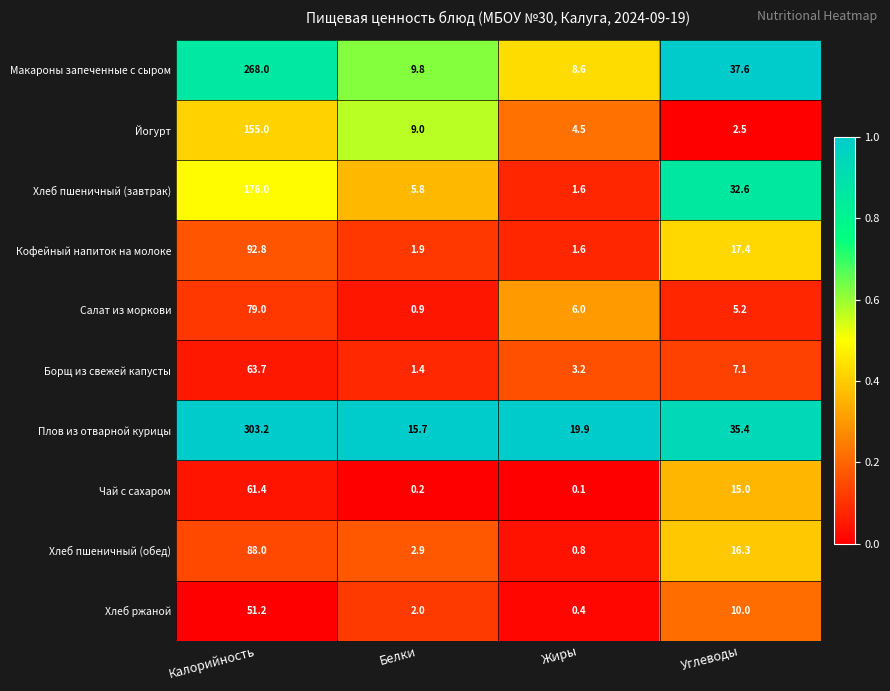

What is the difference between the Йогурт values at Углеводы and Жиры?

2.0